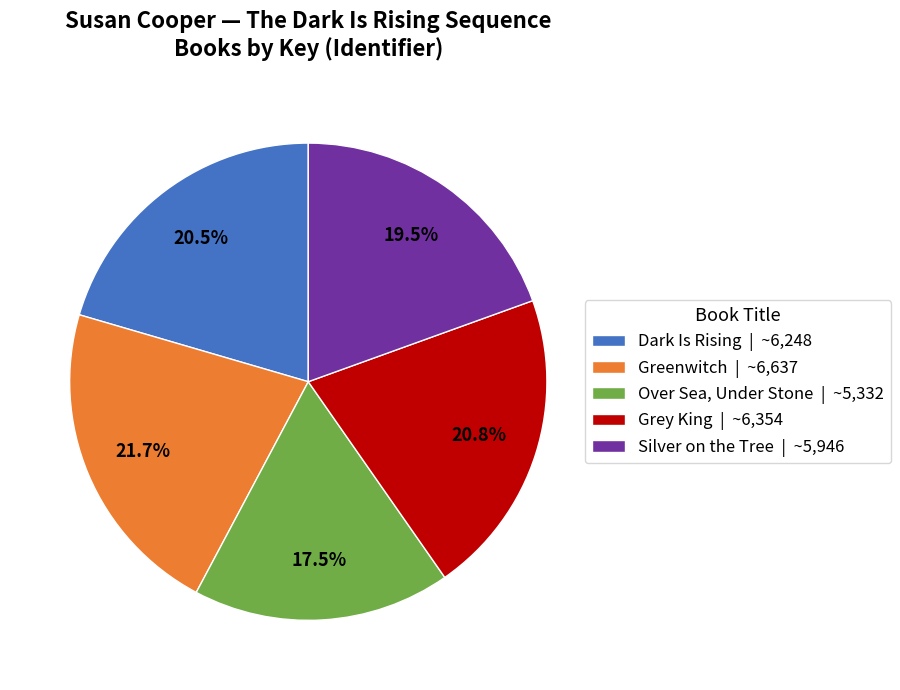

Which has a higher value, Over Sea, Under Stone or Silver on the Tree?

Silver on the Tree